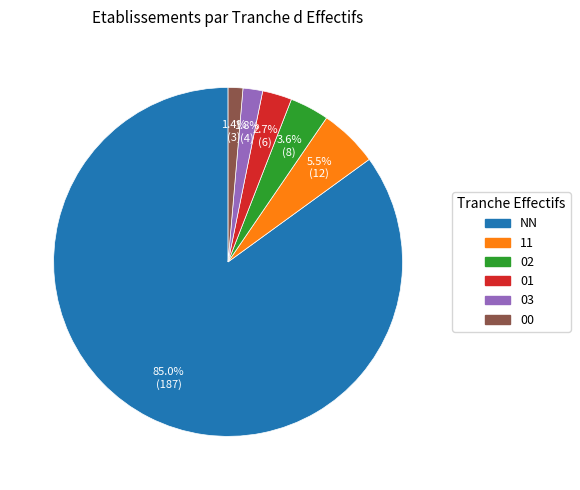

Which category accounts for the majority?

NN